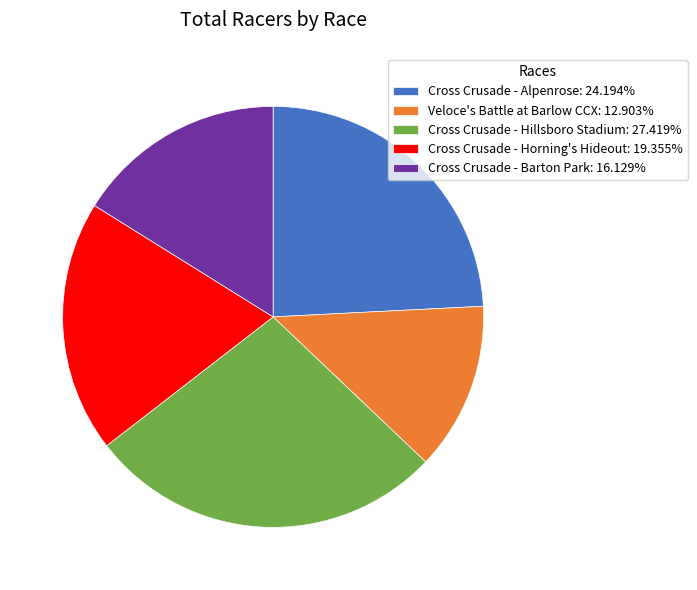

Which category has the biggest portion of the pie?

Cross Crusade - Hillsboro Stadium